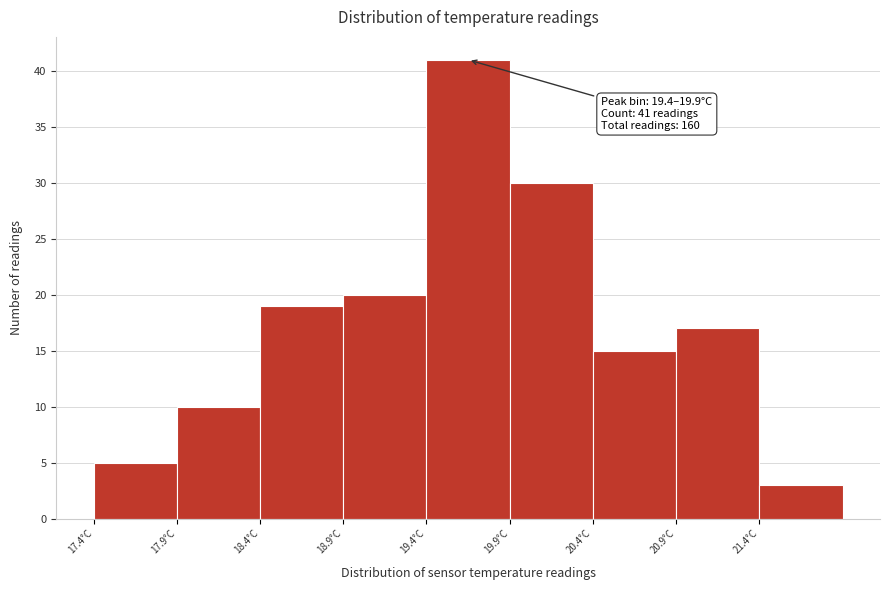

Reading left to right, list all the values displayed in this chart.

5	10	19	20	41	30	15	17	3